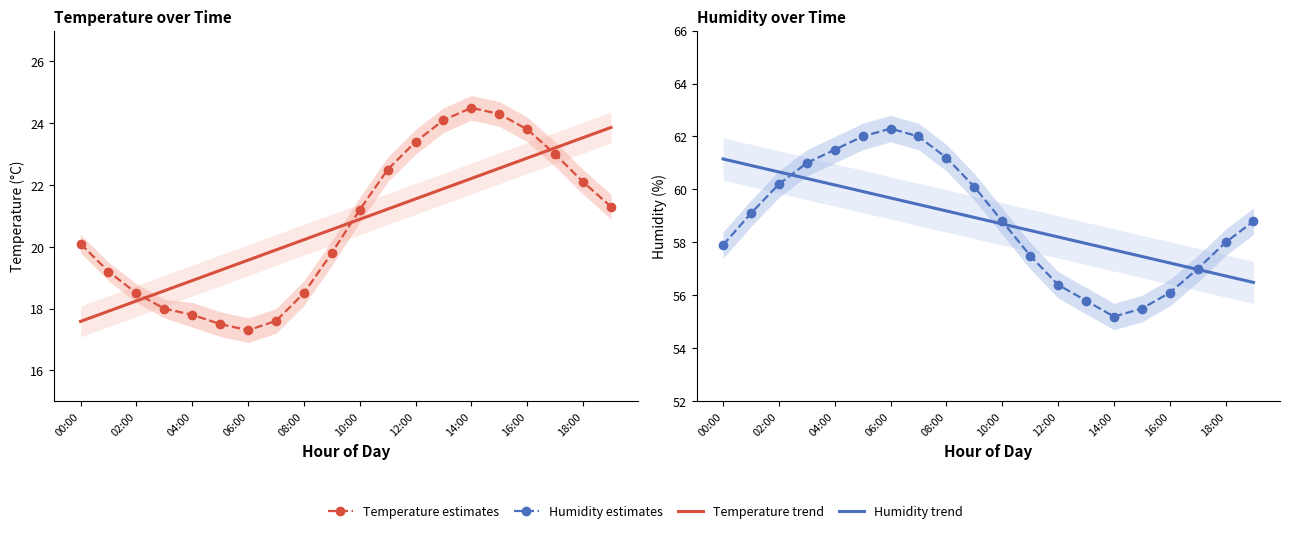

Reading left to right, transcribe all the data shown in this chart.

Temperature estimates: 20.1	19.2	18.5	18.0	17.8	17.5	17.3	17.6	18.5	19.8	21.2	22.5	23.4	24.1	24.5	24.3	23.8	23.0	22.1	21.3
Temperature trend: 17.6	17.9	18.2	18.6	18.9	19.2	19.6	19.9	20.2	20.6	20.9	21.2	21.6	21.9	22.2	22.5	22.9	23.2	23.5	23.9
Humidity estimates: 57.9	59.1	60.2	61.0	61.5	62.0	62.3	62.0	61.2	60.1	58.8	57.5	56.4	55.8	55.2	55.5	56.1	57.0	58.0	58.8
Humidity trend: 61.2	60.9	60.7	60.4	60.2	59.9	59.7	59.4	59.2	58.9	58.7	58.5	58.2	58.0	57.7	57.5	57.2	57.0	56.7	56.5